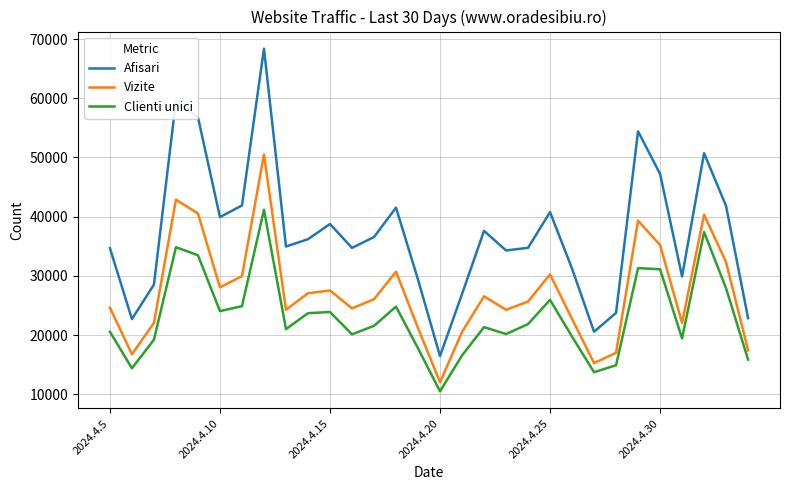

What is the maximum value for Afisari?

68370